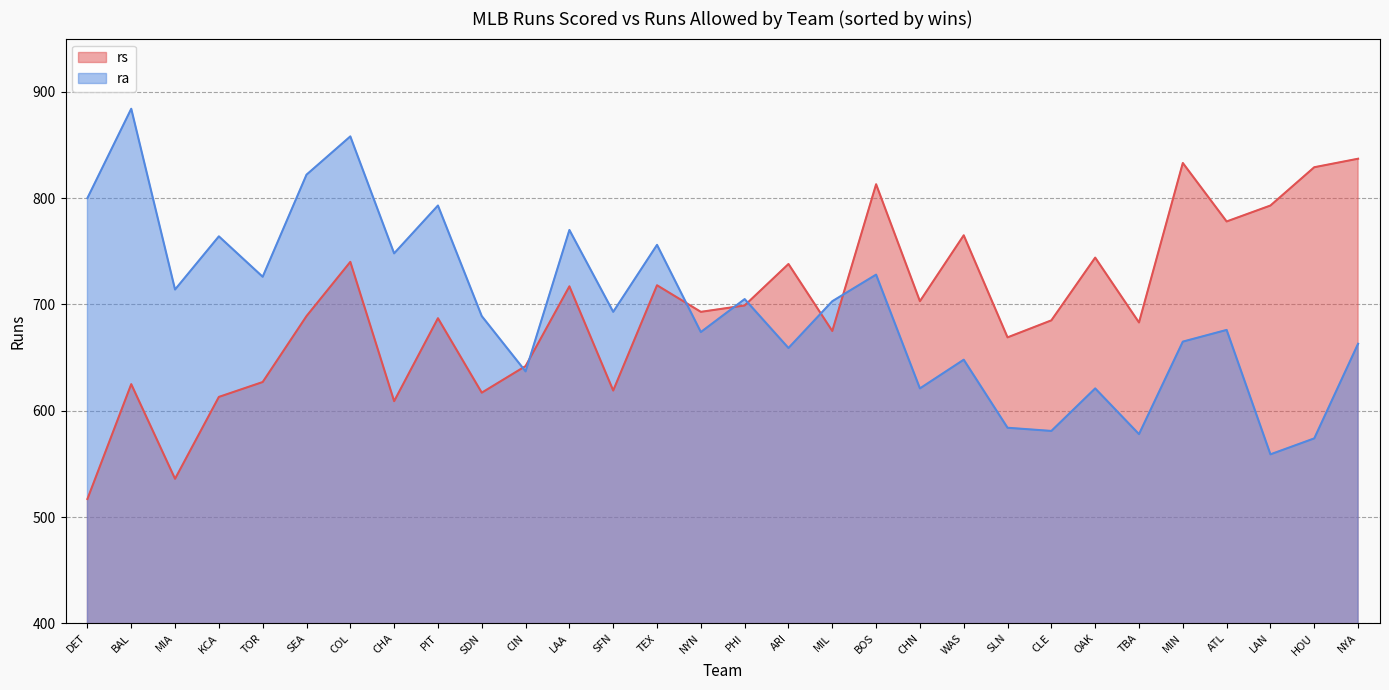

At which category is the sum across all series the highest?

COL